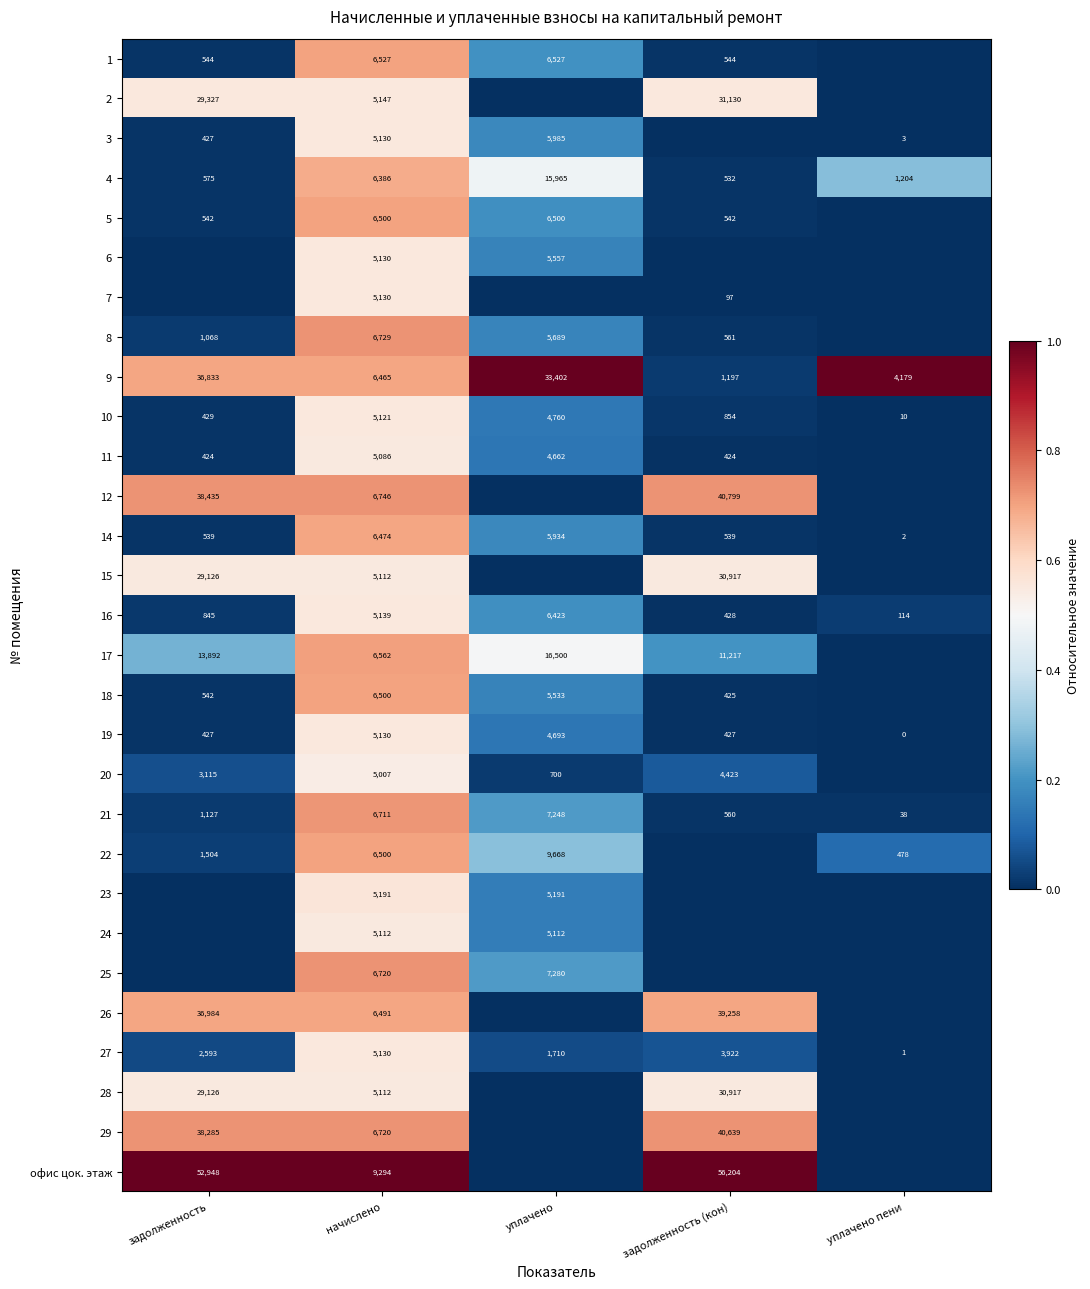

True or false: 19 has a value of 4693 at уплачено.

True